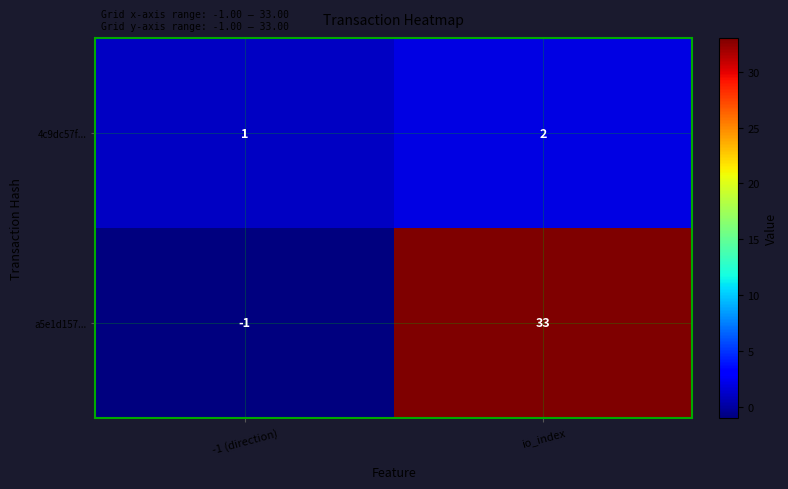

At which label is 4c9dc57f... closest to 1?

-1 (direction)